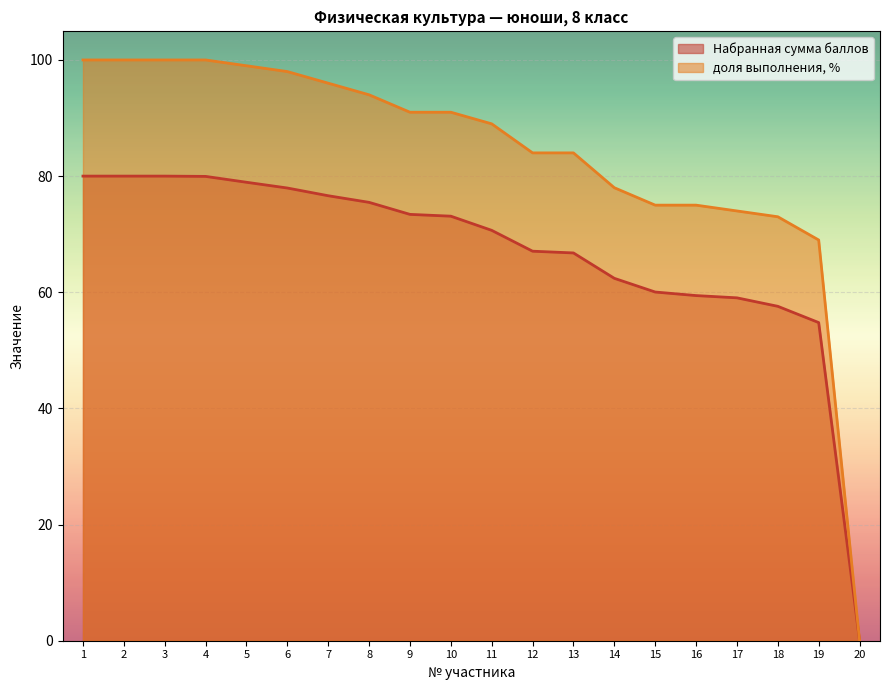

What is the difference between the highest and lowest values at 14?

15.6